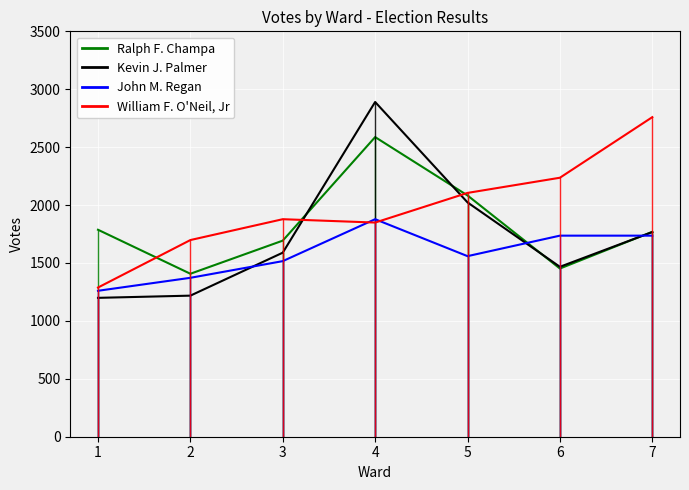

What are all the series names shown in the legend?

Ralph F. Champa, Kevin J. Palmer, John M. Regan, William F. O'Neil, Jr